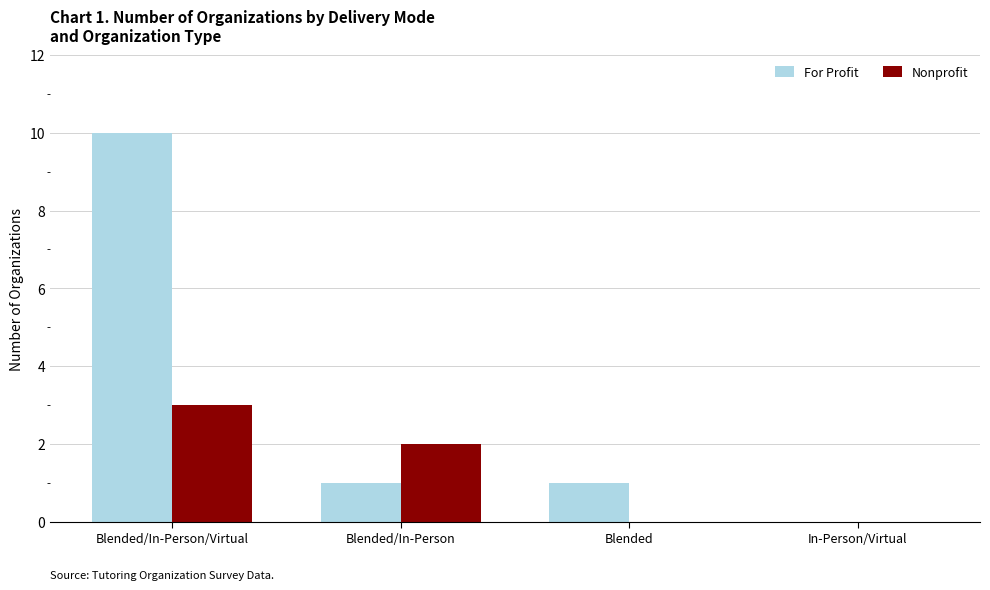

What is the sum of all Nonprofit values?

5